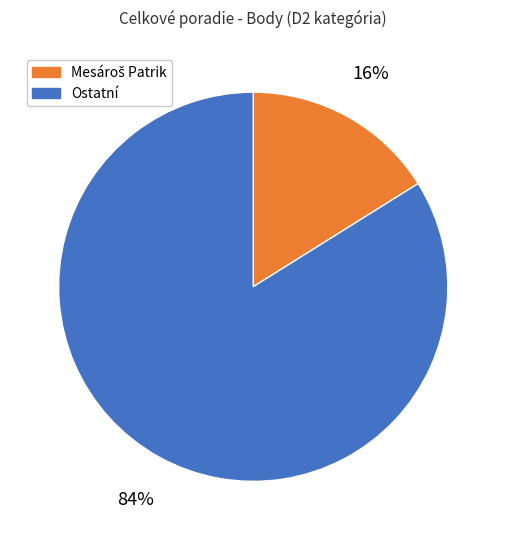

What is the largest slice in the pie chart?

Ostatní